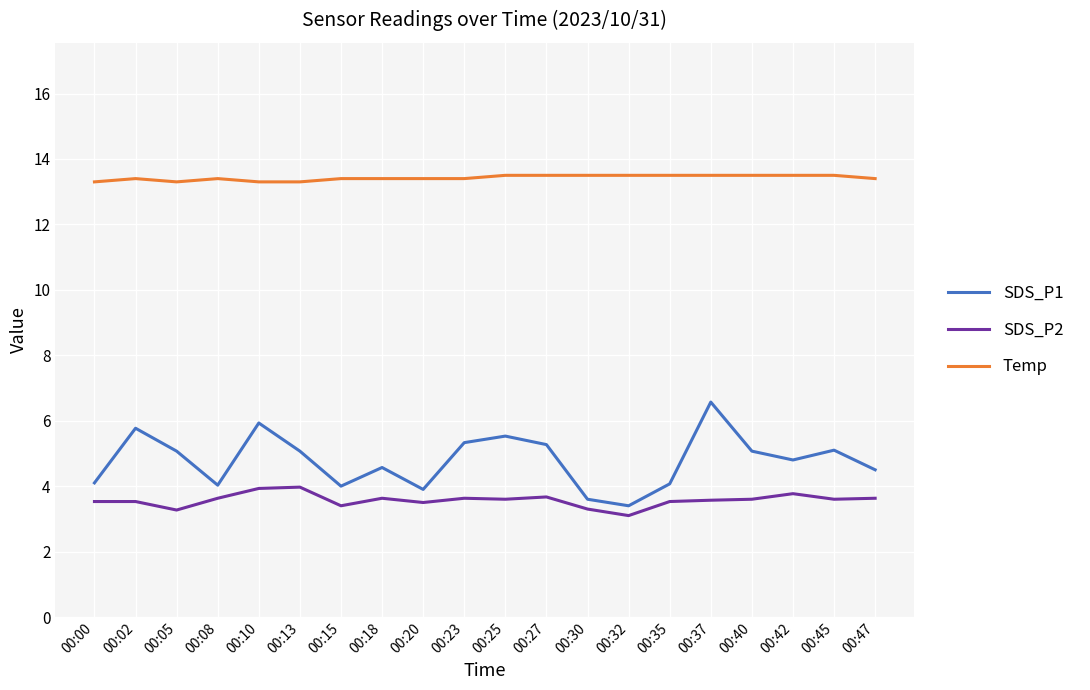

At which category does the chart reach its minimum across all series?

00:32